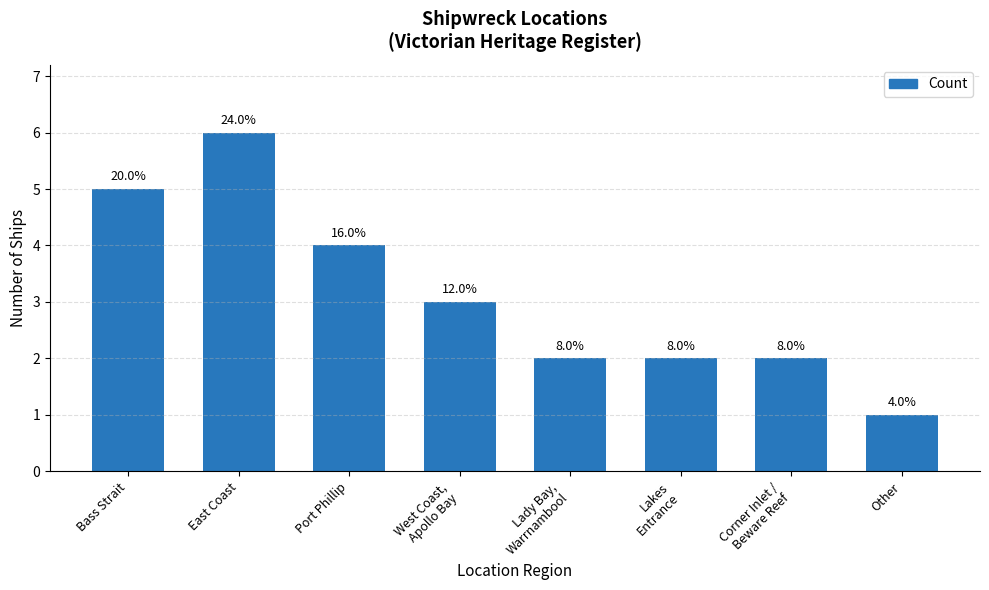

Which category has the lowest value across all series?

Other